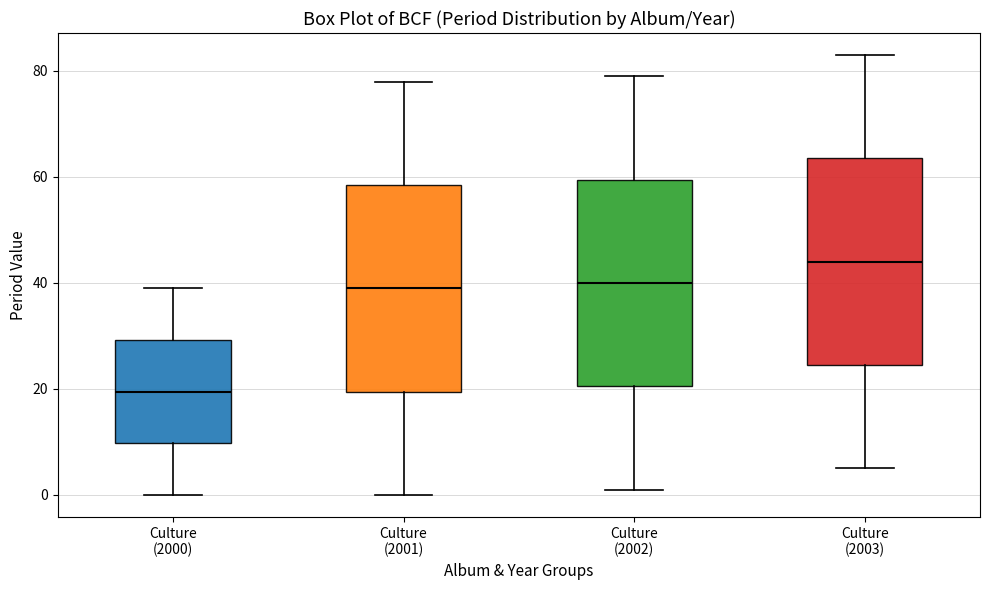

Which box has the highest median line?

Culture (2003)